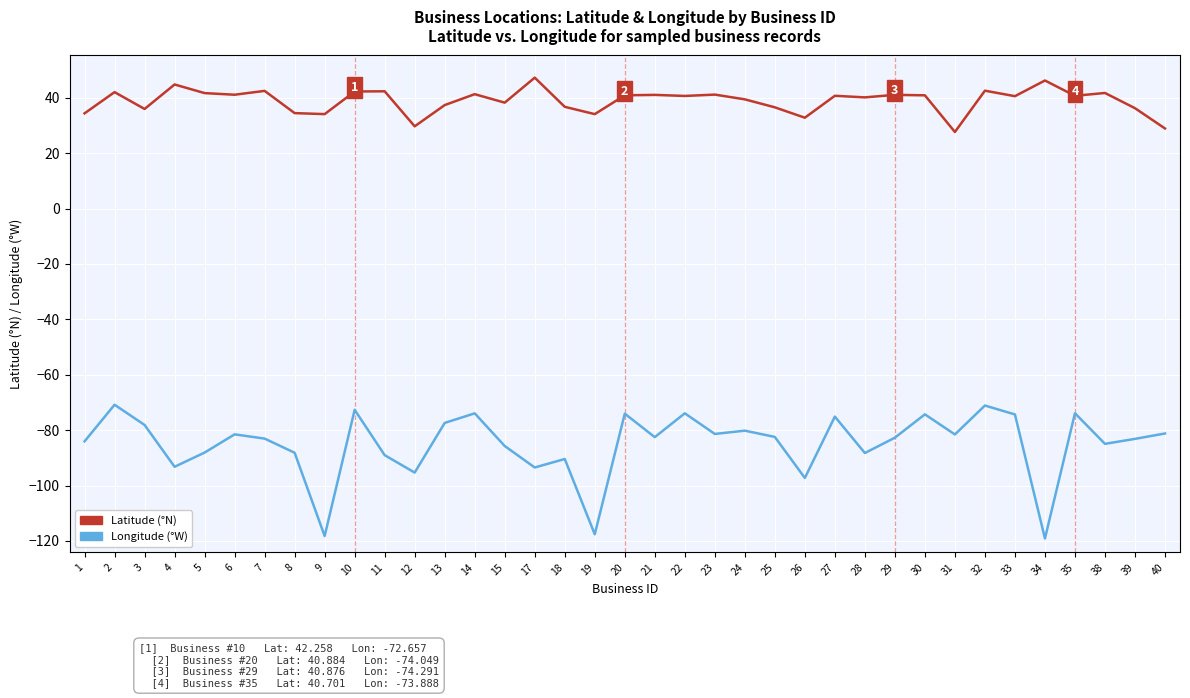

At which category does Latitude (°N) reach its first local valley?

3